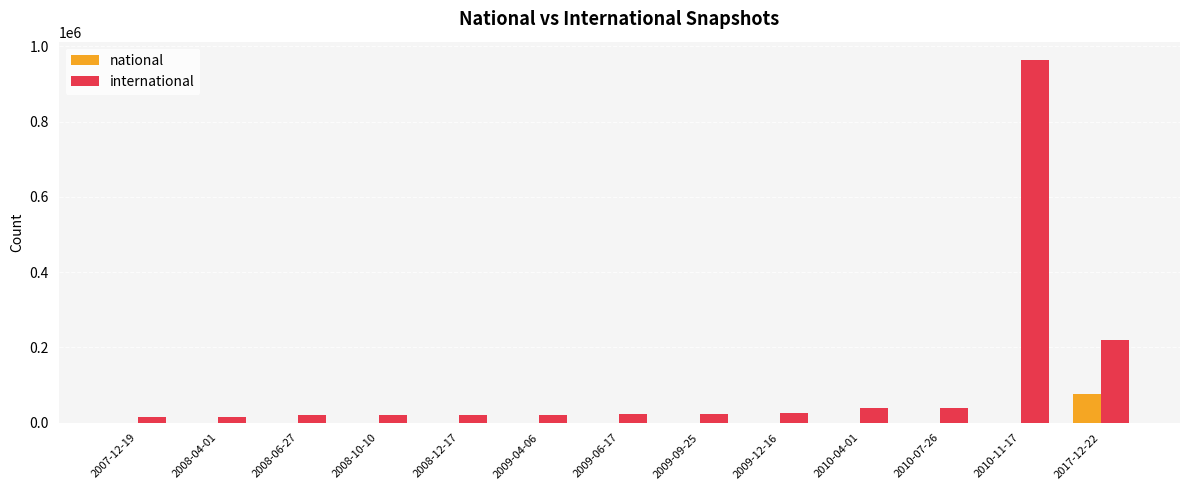

What is the average value of the international series?

111281